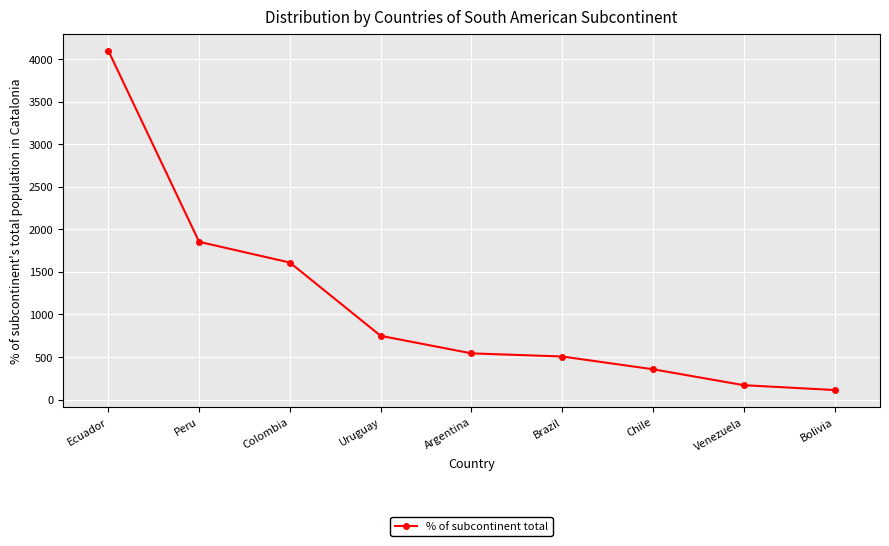

What is the smallest value displayed?

112